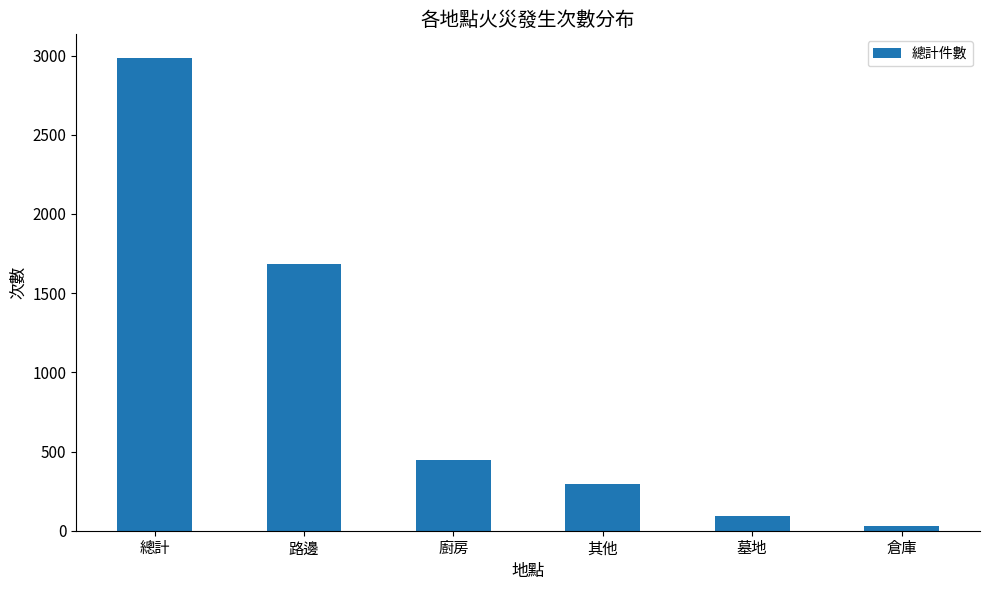

True or false: the data shows 637 at 廚房.

False